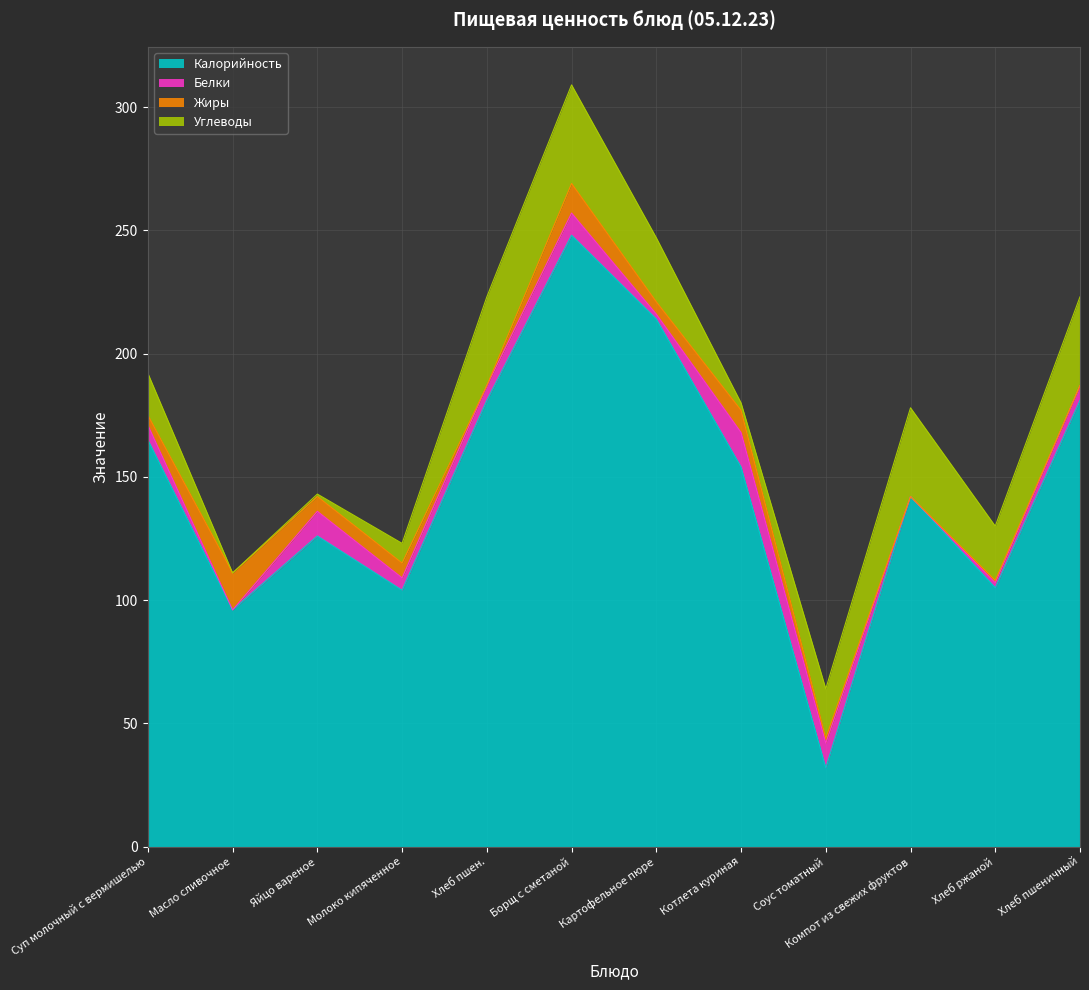

List the labels in order of Жиры value, smallest first.

Хлеб пшен., Компот из свежих фруктов, Хлеб пшеничный, Хлеб ржаной, Соус томатный, Суп молочный с вермишелью, Картофельное пюре, Яйцо вареное, Молоко кипяченное, Котлета куриная, Борщ с сметаной, Масло сливочное